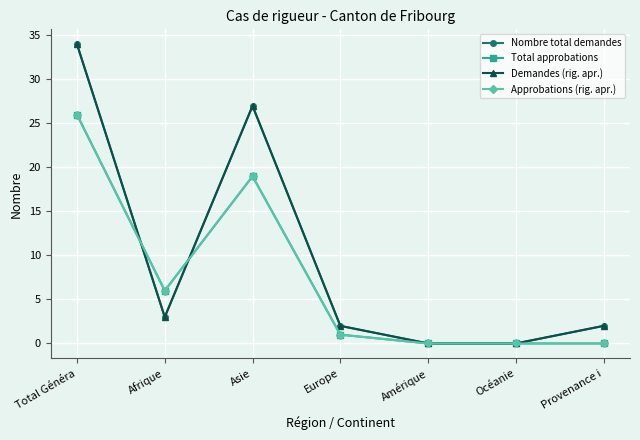

Is this an area chart (filled region under the line)?

No